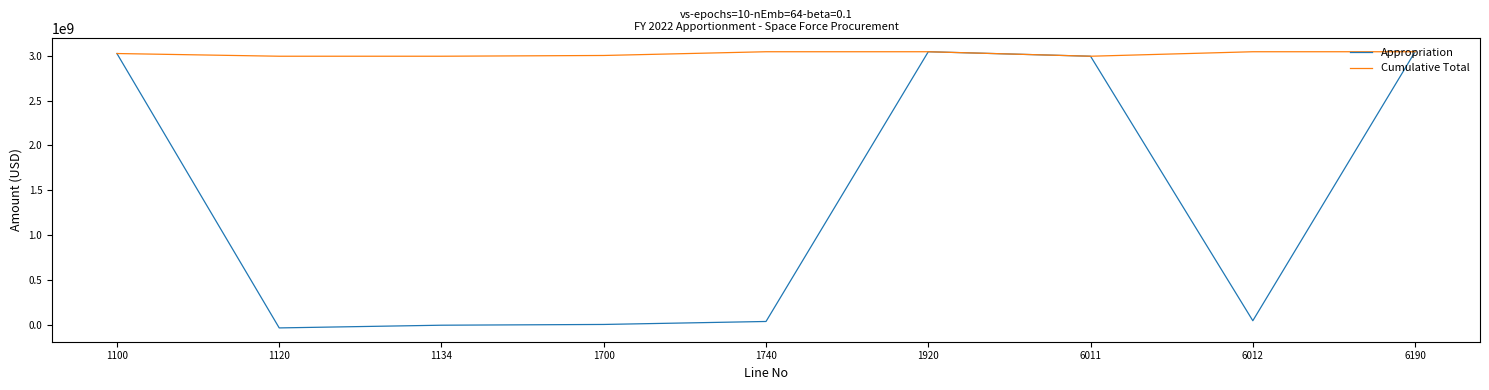

Which series has the widest spread of values?

Appropriation